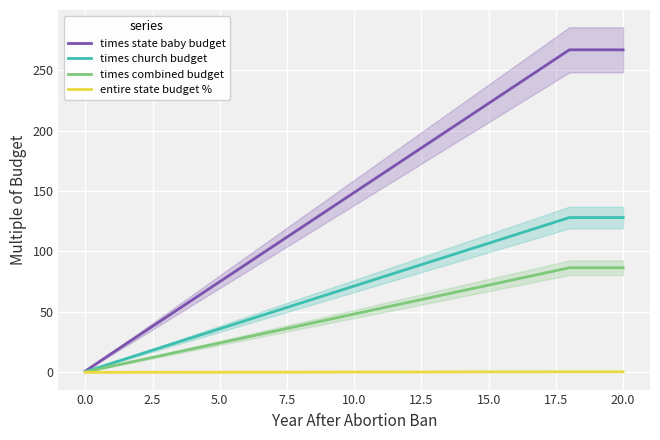

The value of times church budget at 13 is 136.9. True or false?

False